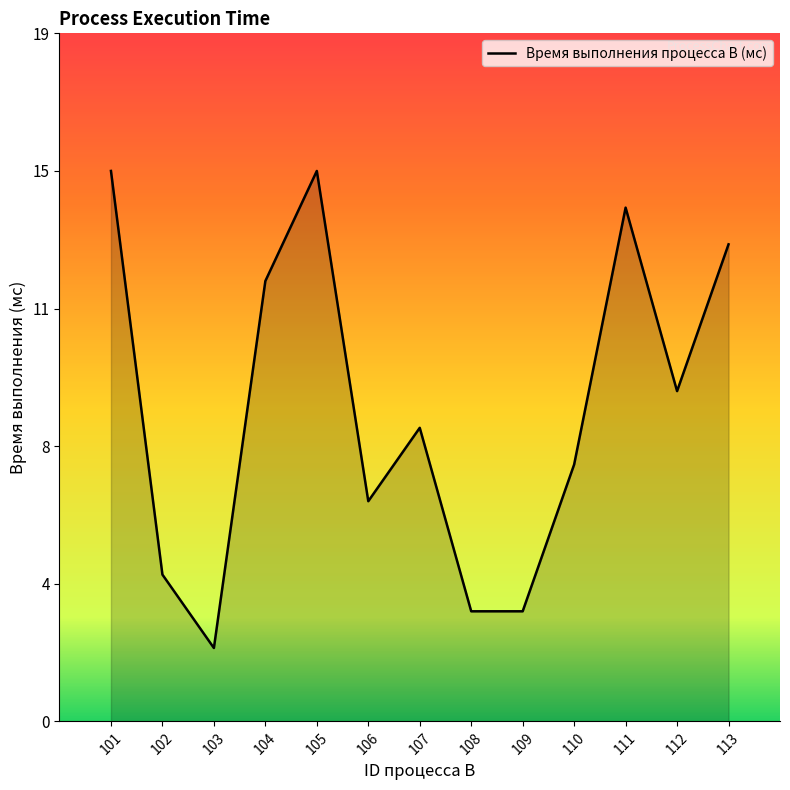

What is the difference between the values at 109 and 112?

6